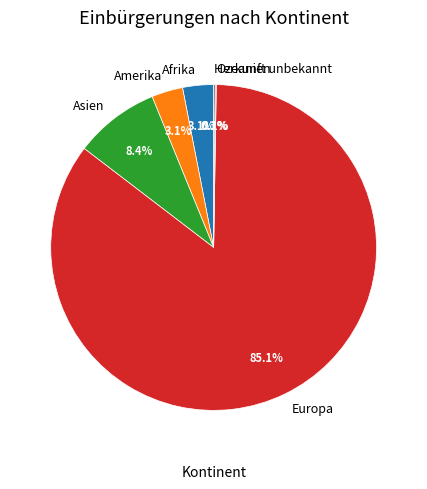

To the nearest percent, what is the combined percentage of Asien and Amerika?

12%